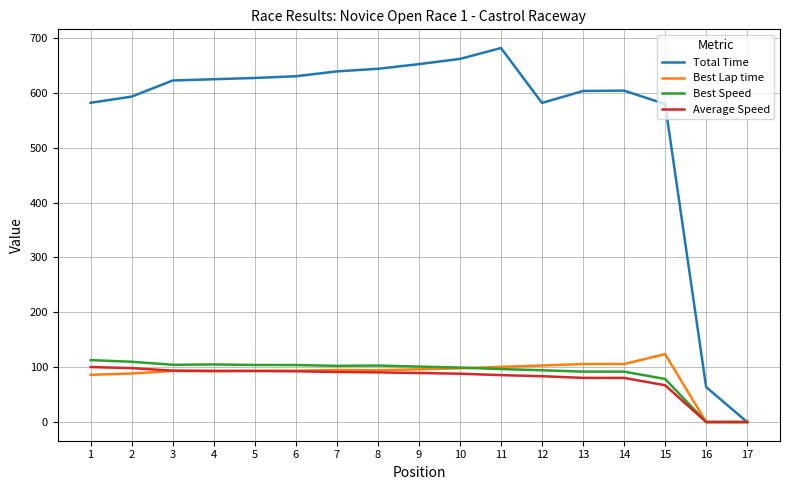

The Best Speed series shows 102.4 at 7. True or false?

True